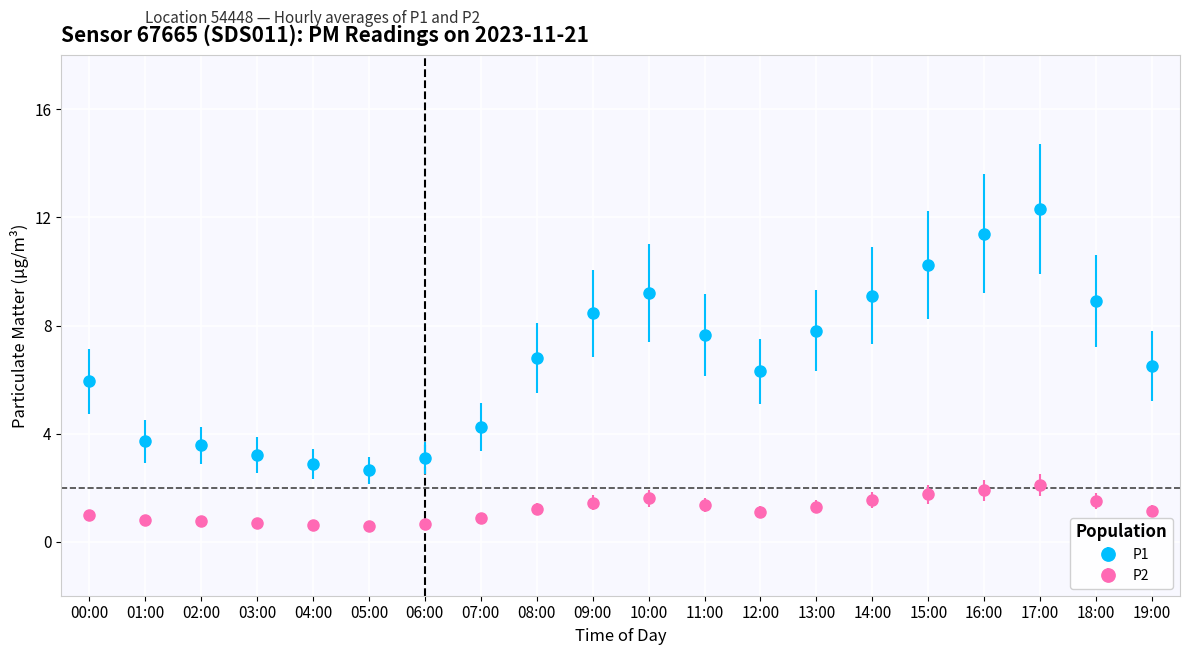

What is the maximum value shown in the chart?

12.3